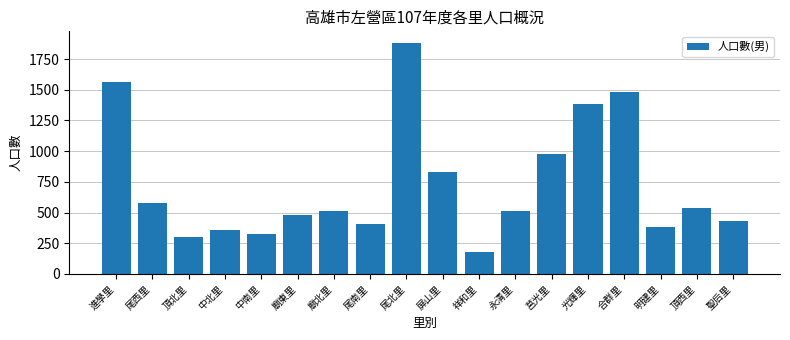

What is the change in value from 尾南里 to 祥和里?

-228